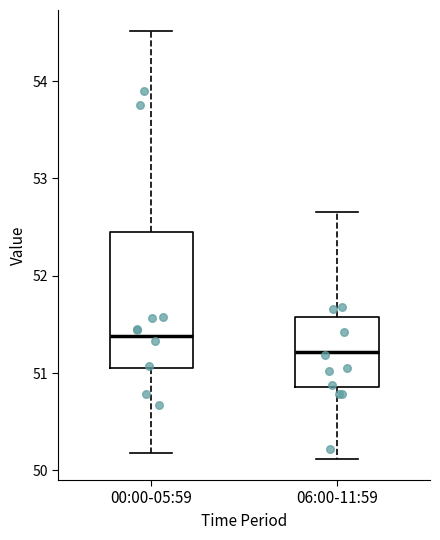

Where does the median line of the box for 00:00-05:59 sit on the y-axis? The values are not printed on the chart, so give them approximately, as read against the axis.

51.4